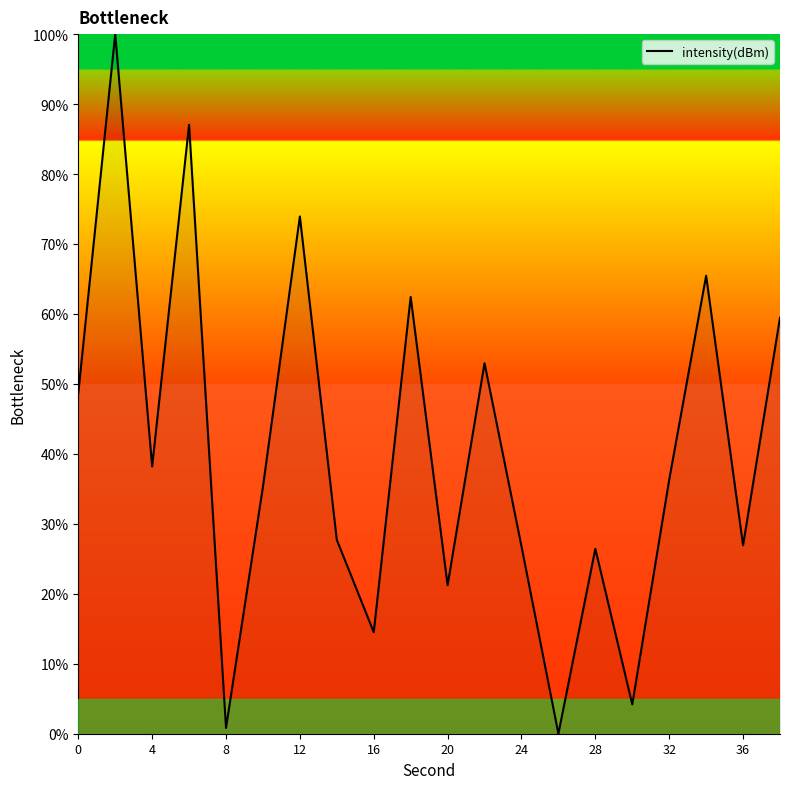

What is the greatest value displayed?

100.0